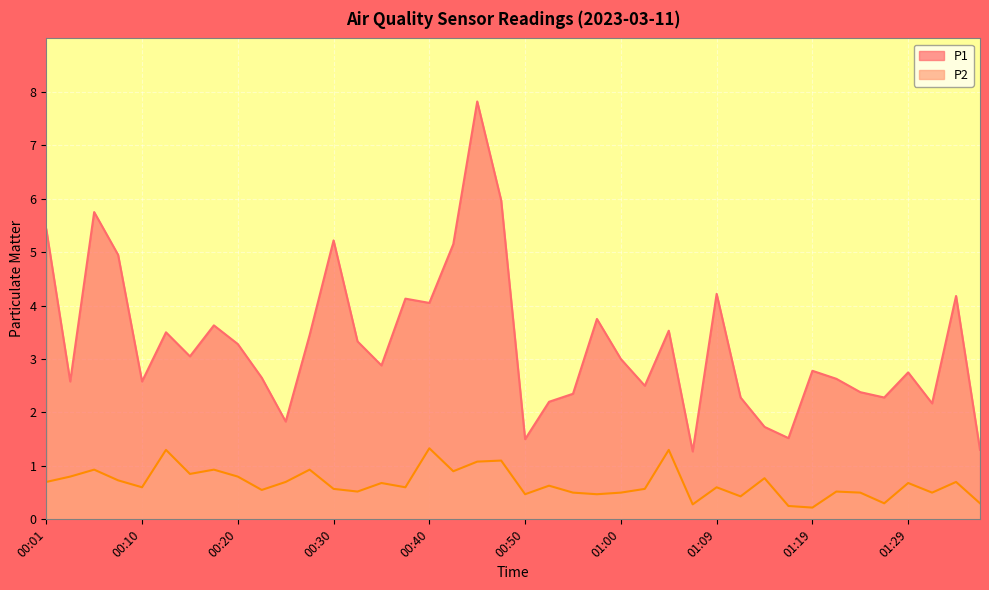

In P1, how many points are lower than both neighbors (excluding endpoints)?

12